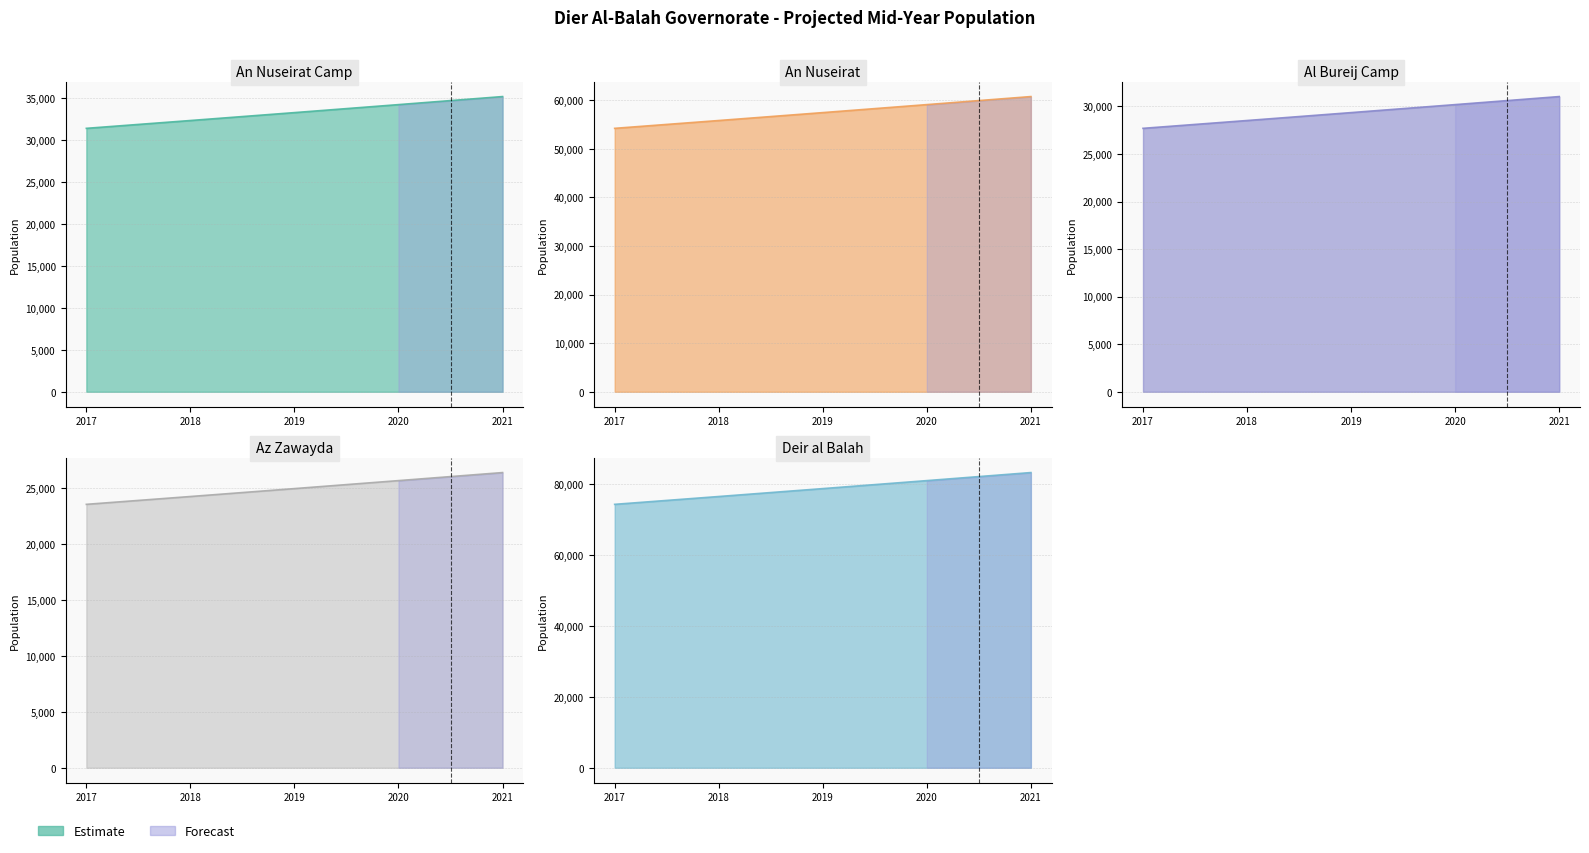

What is the value of the An Nuseirat Camp point at the 5th from the left?

35152.6